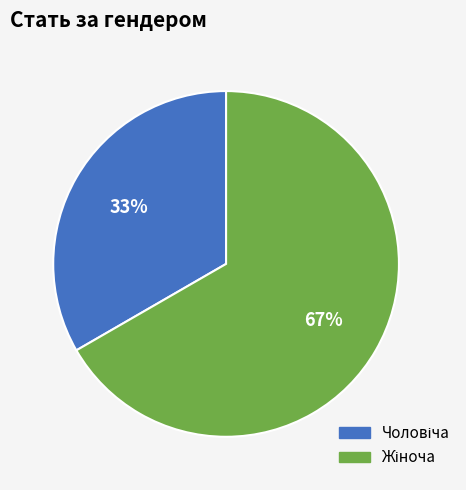

Is there any slice that represents more than half of the pie?

Yes